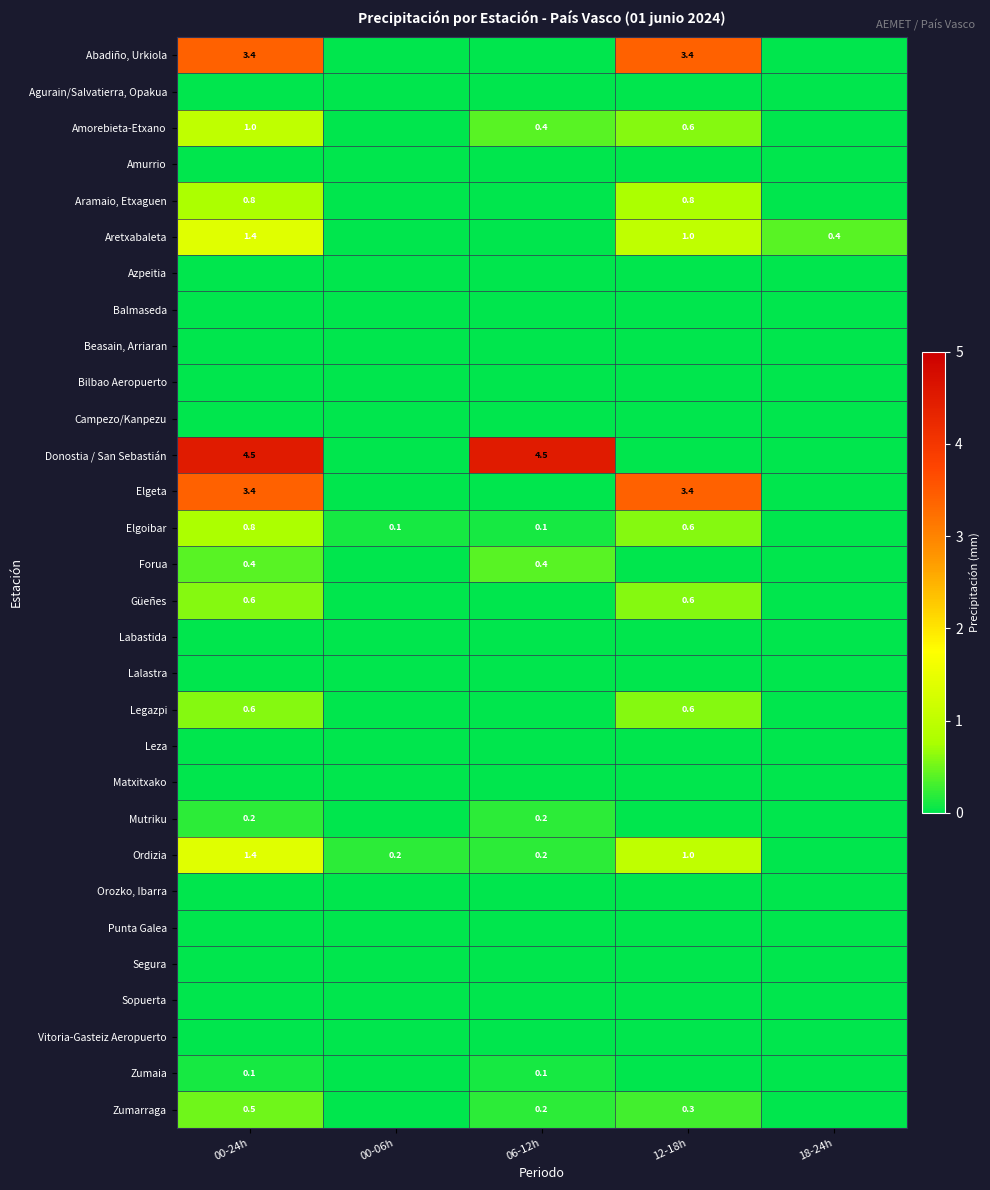

Is the value of Ordizia at 00-24h greater than the value of Sopuerta at 06-12h?

Yes